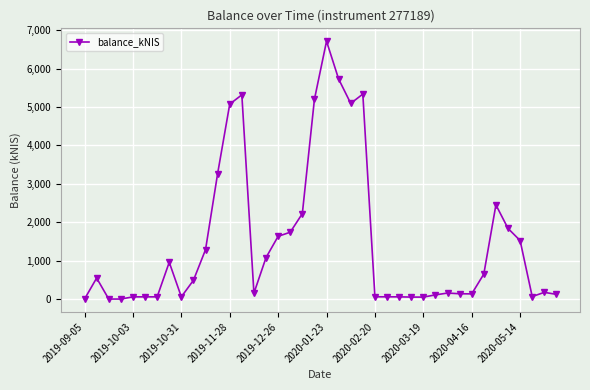

True or false: the data has more than 2 interior local peaks.

True